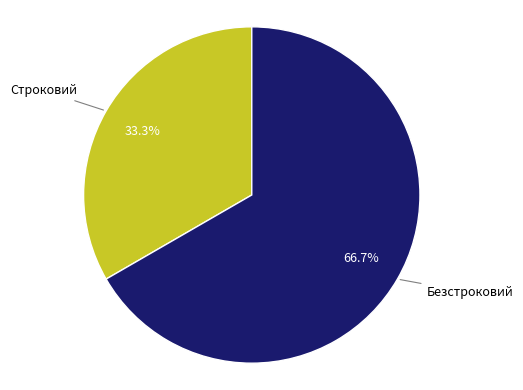

Does any single category account for the majority?

Yes